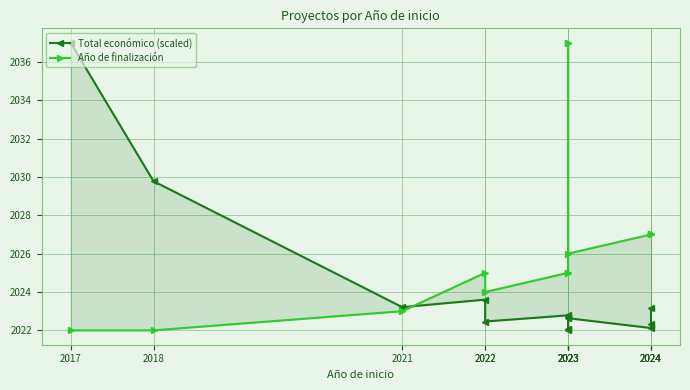

What is the approximate value of Año de finalización at 2023?

2025.0